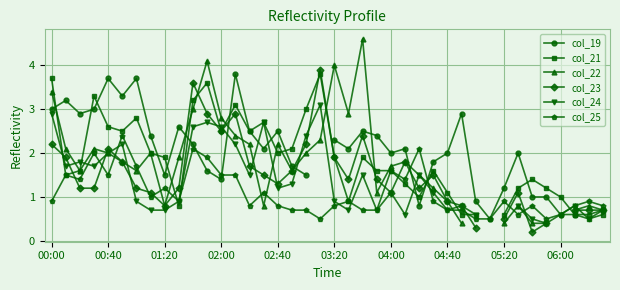

True or false: col_25 has more than 0 interior local peaks.

True